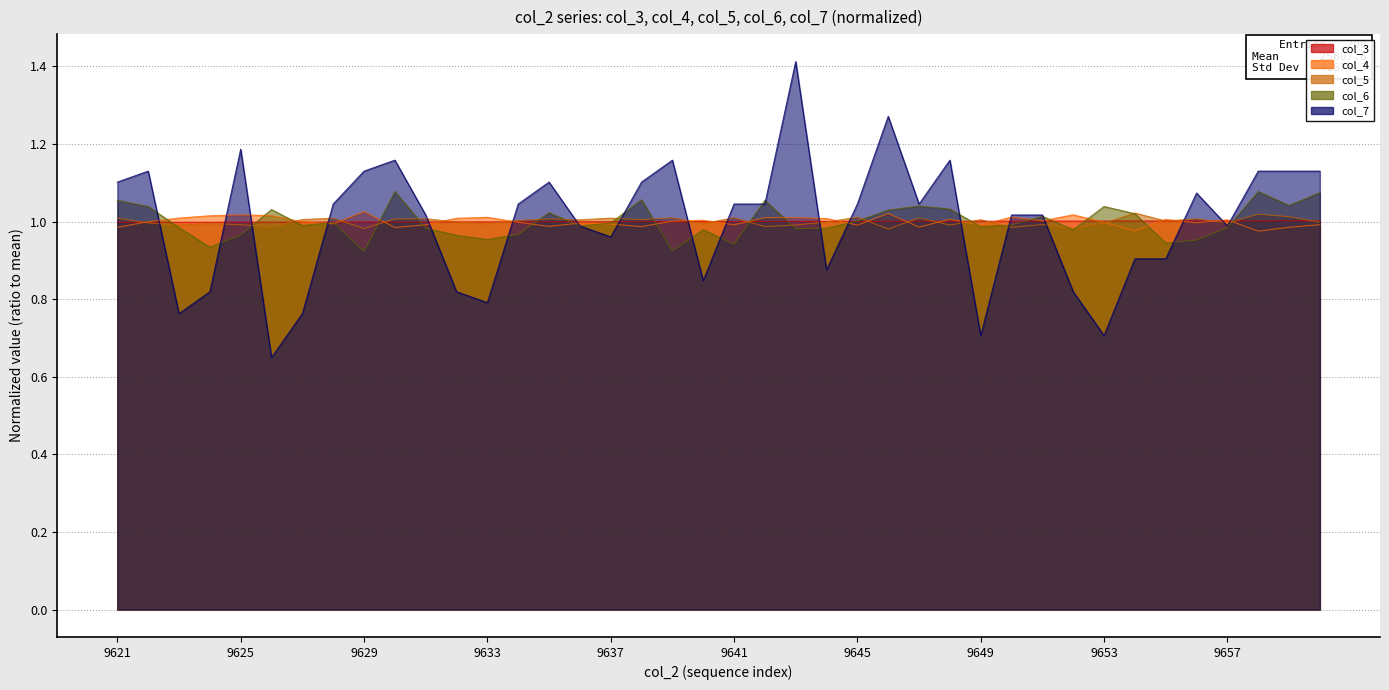

Reading left to right, list all the values displayed in this chart.

col_3: 9621=1.0	9622=1.0	9623=1.0	9624=1.0	9625=1.0	9626=1.0	9627=1.0	9628=1.0	9629=1.0	9630=1.0	9631=1.0	9632=1.0	9633=1.0	9634=1.0	9635=1.0	9636=1.0	9637=1.0	9638=1.0	9639=1.0	9640=1.0	9641=1.0	9642=1.0	9643=1.0	9644=1.0	9645=1.0	9646=1.0	9647=1.0	9648=1.0	9649=1.0	9650=1.0	9651=1.0	9652=1.0	9653=1.0	9654=1.0	9655=1.0	9656=1.0	9657=1.0	9658=1.0	9659=1.0	9660=1.0
col_4: 9621=1.0	9622=1.0	9623=1.0	9624=1.0	9625=1.0	9626=1.0	9627=1.0	9628=1.0	9629=1.0	9630=1.0	9631=1.0	9632=1.0	9633=1.0	9634=1.0	9635=1.0	9636=1.0	9637=1.0	9638=1.0	9639=1.0	9640=1.0	9641=1.0	9642=1.0	9643=1.0	9644=1.0	9645=1.0	9646=1.0	9647=1.0	9648=1.0	9649=1.0	9650=1.0	9651=1.0	9652=1.0	9653=1.0	9654=1.0	9655=1.0	9656=1.0	9657=1.0	9658=1.0	9659=1.0	9660=1.0
col_5: 9621=1.0	9622=1.0	9623=1.0	9624=1.0	9625=1.0	9626=1.0	9627=1.0	9628=1.0	9629=1.0	9630=1.0	9631=1.0	9632=1.0	9633=1.0	9634=1.0	9635=1.0	9636=1.0	9637=1.0	9638=1.0	9639=1.0	9640=1.0	9641=1.0	9642=1.0	9643=1.0	9644=1.0	9645=1.0	9646=1.0	9647=1.0	9648=1.0	9649=1.0	9650=1.0	9651=1.0	9652=1.0	9653=1.0	9654=1.0	9655=1.0	9656=1.0	9657=1.0	9658=1.0	9659=1.0	9660=1.0
col_6: 9621=1.1	9622=1.0	9623=1.0	9624=0.9	9625=1.0	9626=1.0	9627=1.0	9628=1.0	9629=0.9	9630=1.1	9631=1.0	9632=1.0	9633=1.0	9634=1.0	9635=1.0	9636=1.0	9637=1.0	9638=1.1	9639=0.9	9640=1.0	9641=0.9	9642=1.1	9643=1.0	9644=1.0	9645=1.0	9646=1.0	9647=1.0	9648=1.0	9649=1.0	9650=1.0	9651=1.0	9652=1.0	9653=1.0	9654=1.0	9655=0.9	9656=1.0	9657=1.0	9658=1.1	9659=1.0	9660=1.1
col_7: 9621=1.1	9622=1.1	9623=0.8	9624=0.8	9625=1.2	9626=0.6	9627=0.8	9628=1.0	9629=1.1	9630=1.2	9631=1.0	9632=0.8	9633=0.8	9634=1.0	9635=1.1	9636=1.0	9637=1.0	9638=1.1	9639=1.2	9640=0.8	9641=1.0	9642=1.0	9643=1.4	9644=0.9	9645=1.0	9646=1.3	9647=1.0	9648=1.2	9649=0.7	9650=1.0	9651=1.0	9652=0.8	9653=0.7	9654=0.9	9655=0.9	9656=1.1	9657=1.0	9658=1.1	9659=1.1	9660=1.1